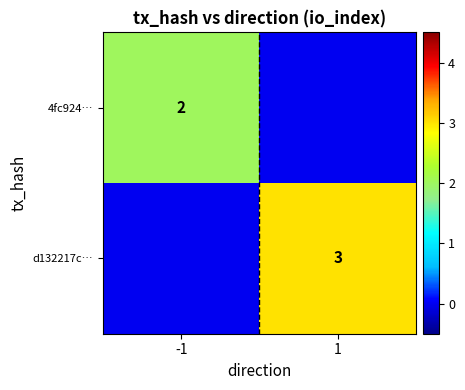

Is the value of d132217c… at 1 greater than the value of 4fc924… at -1?

Yes